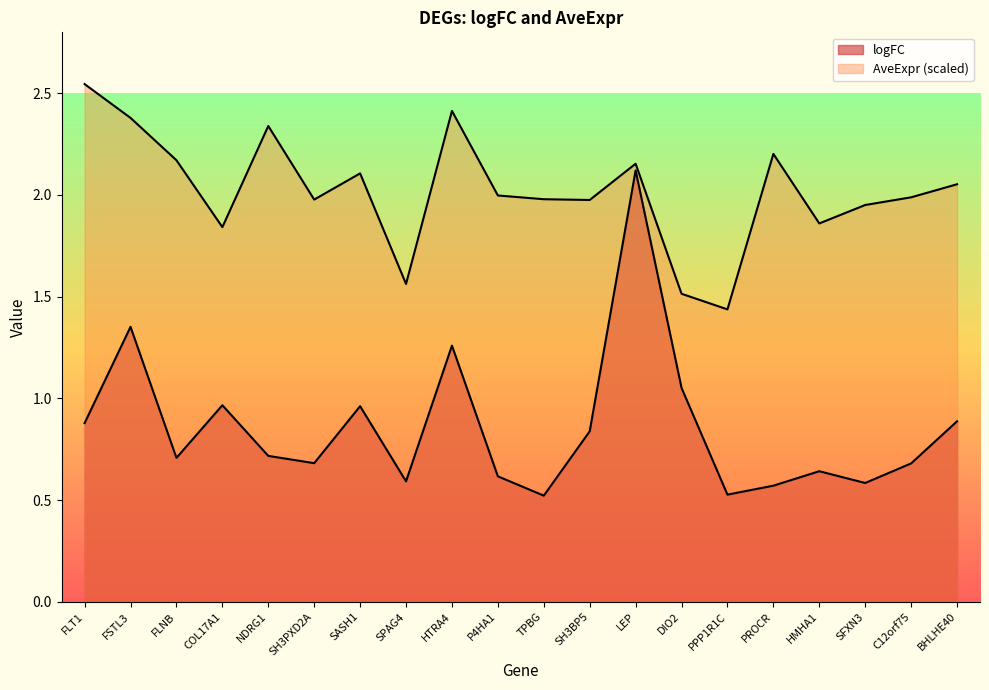

How many interior local valleys does the logFC series have?

6